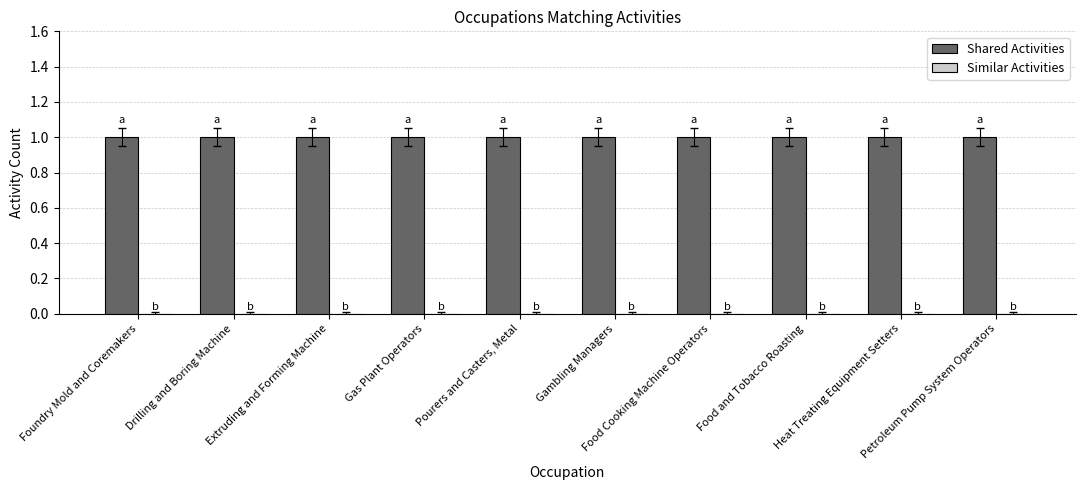

Which category has the lowest value in the Shared Activities series?

Foundry Mold and Coremakers